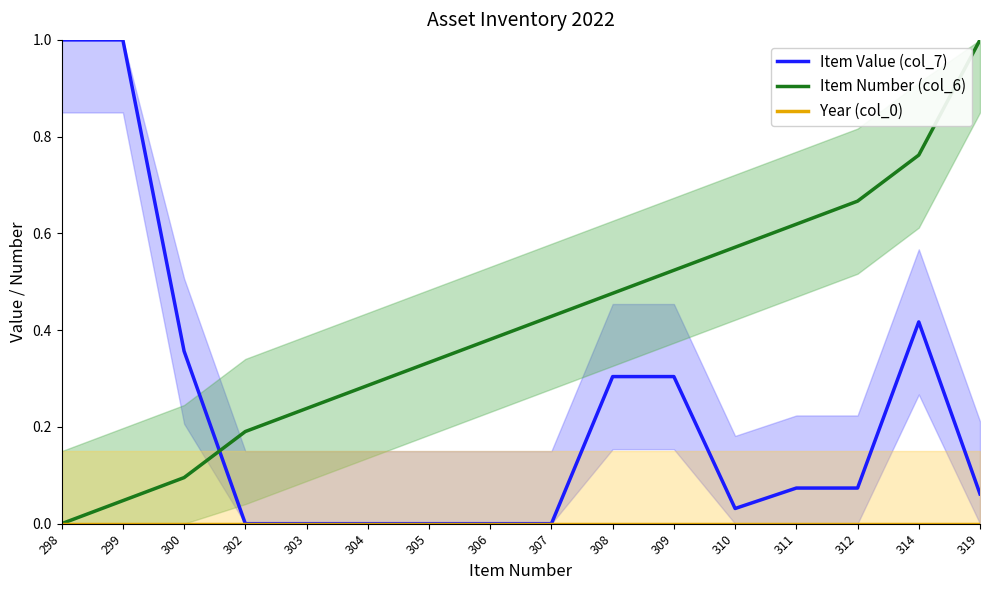

Does the chart display data point markers on the line(s)?

No